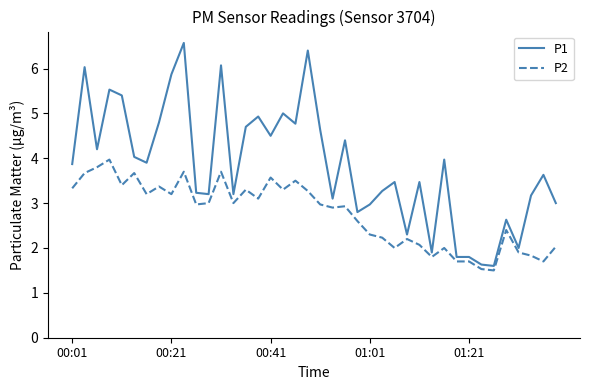

Which series has the largest total across all categories?

P1